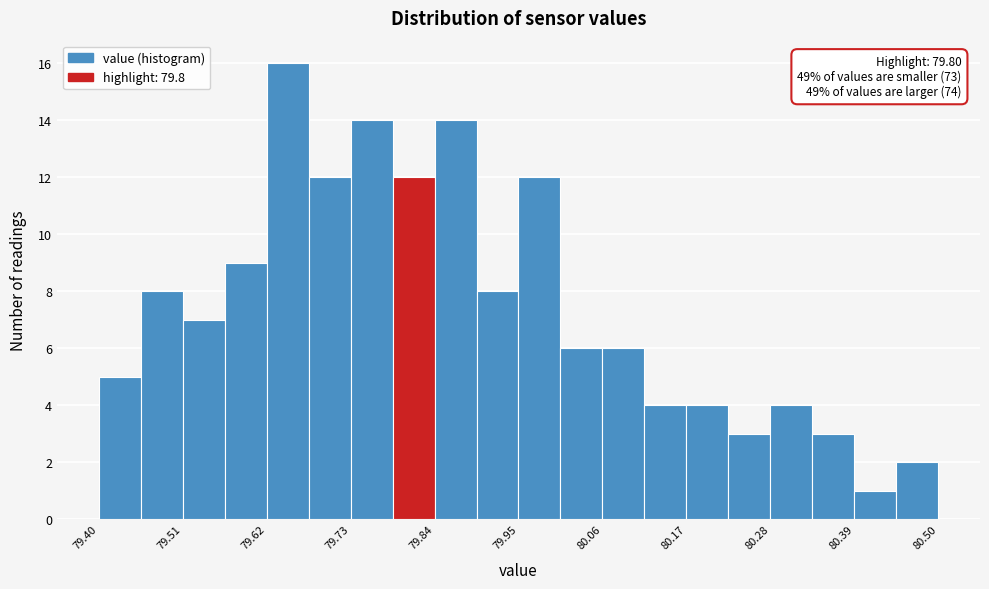

Read against the x-axis, roughly where is the centre of the tallest bar?

79.64